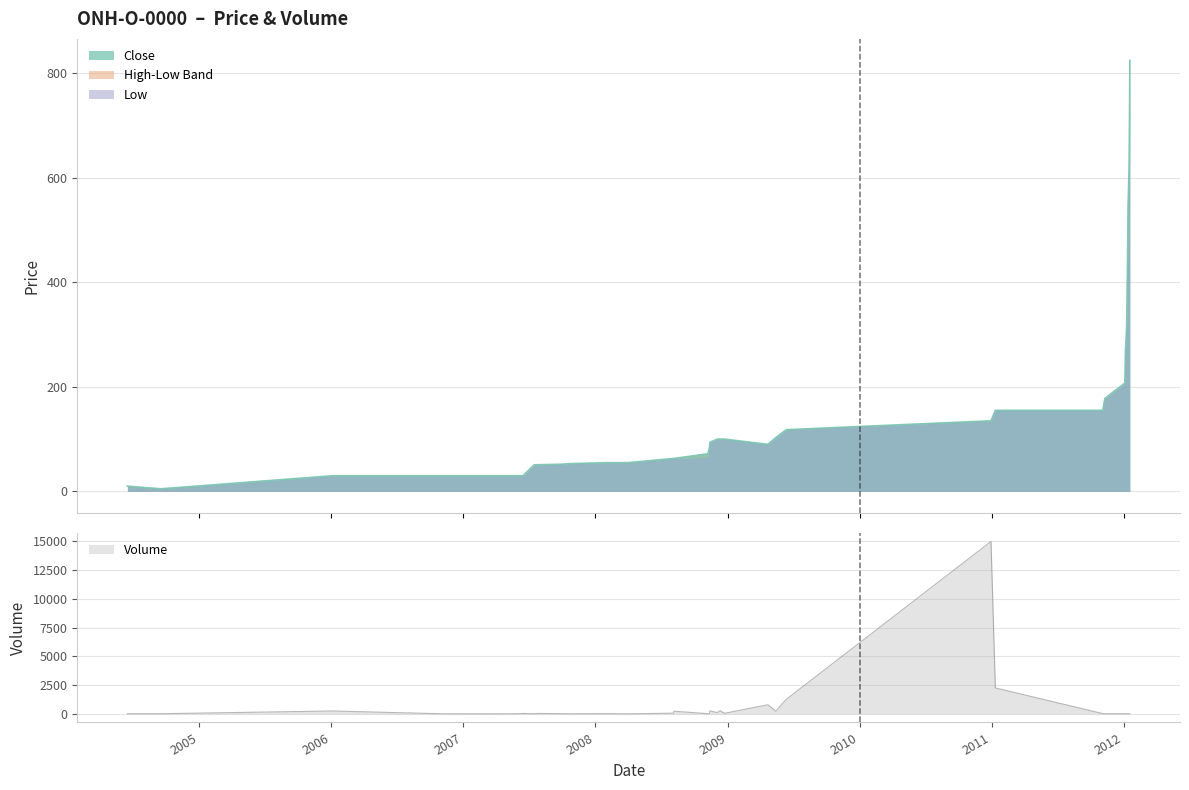

Does the chart have visible grid lines?

Yes